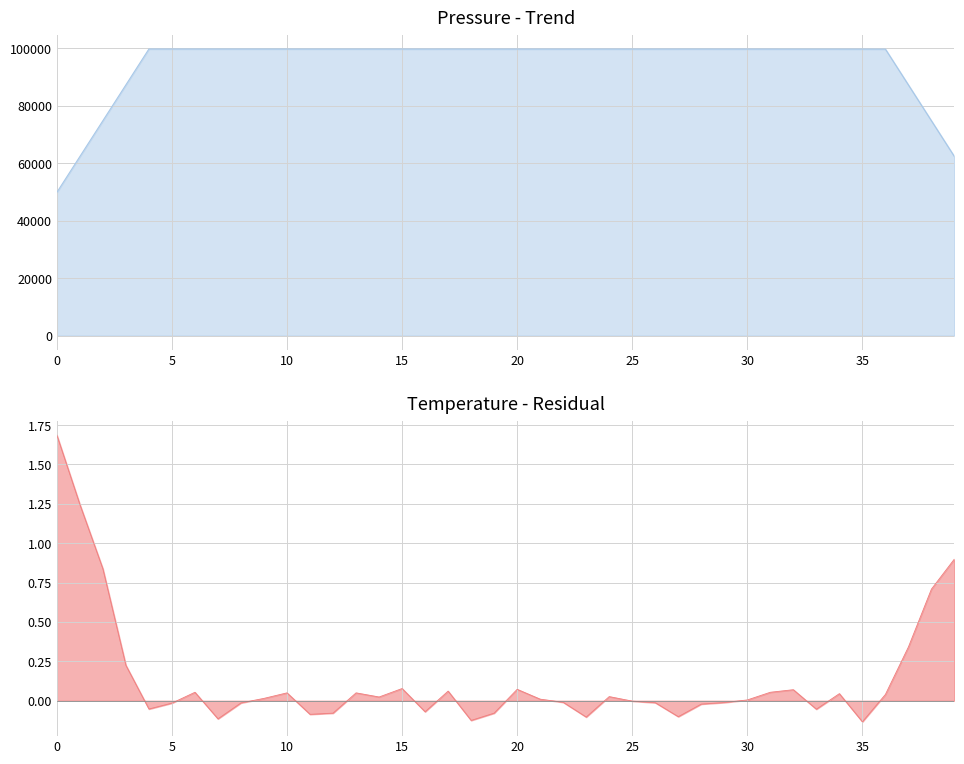

In temperature, how many points are lower than both neighbors (excluding endpoints)?

12